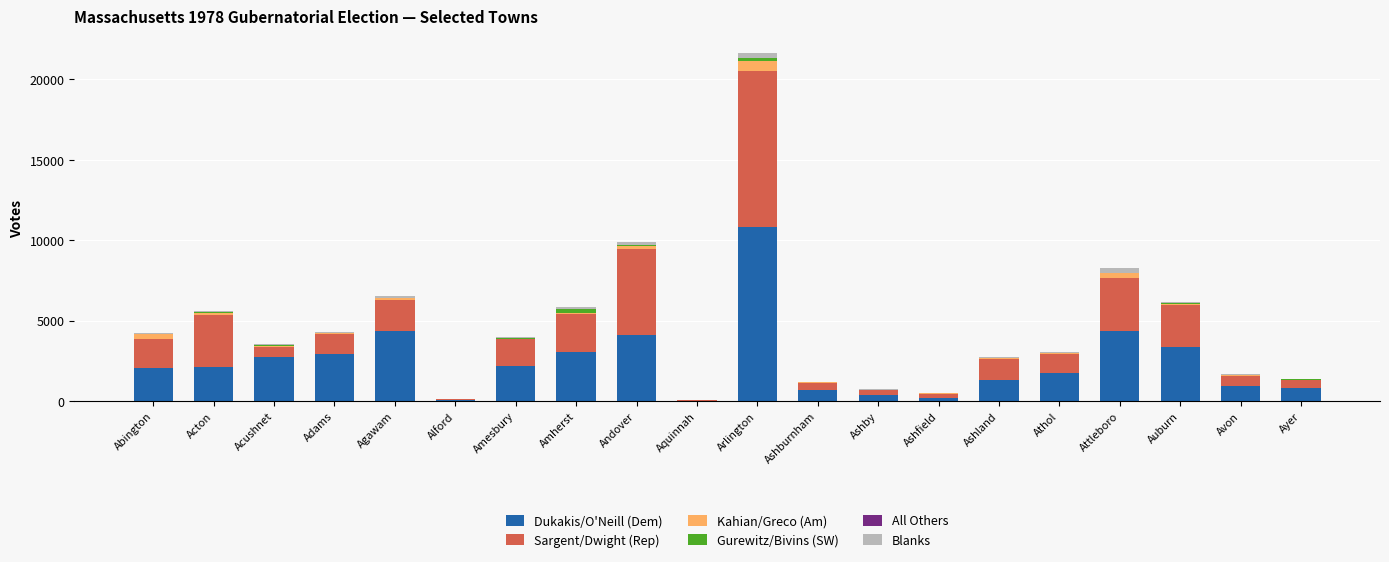

How many categories are shown in the chart?

20